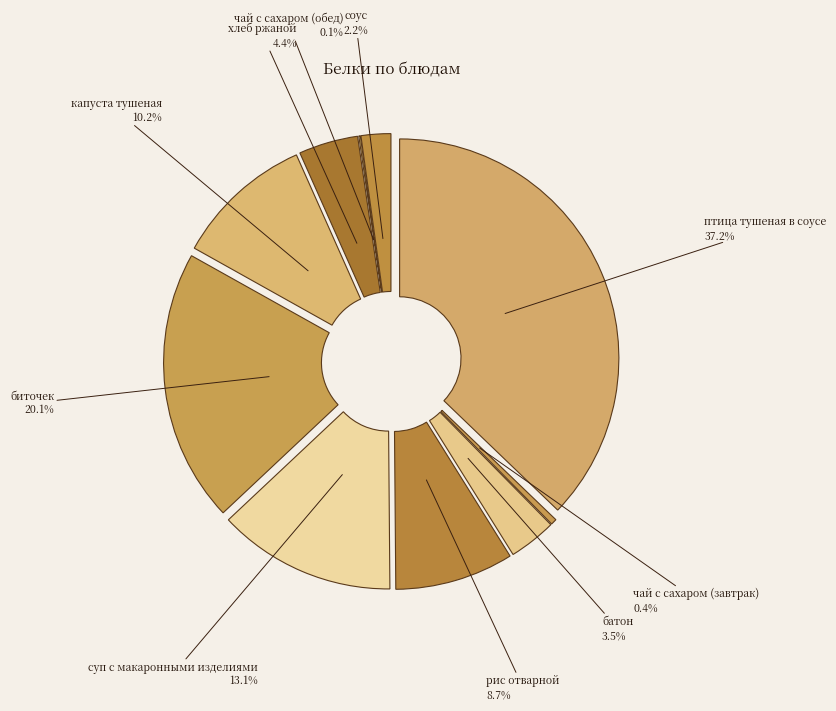

What portion of the pie excludes рис отварной?

91.2%